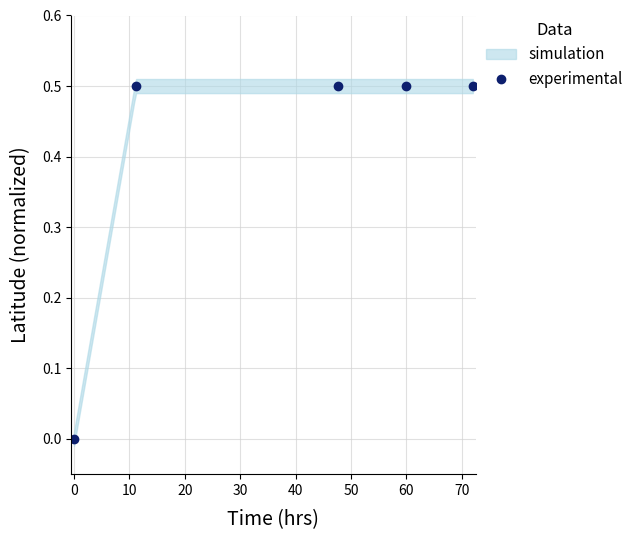

Reading left to right, extract all data points from this chart.

0.0	0.5	0.5	0.5	0.5